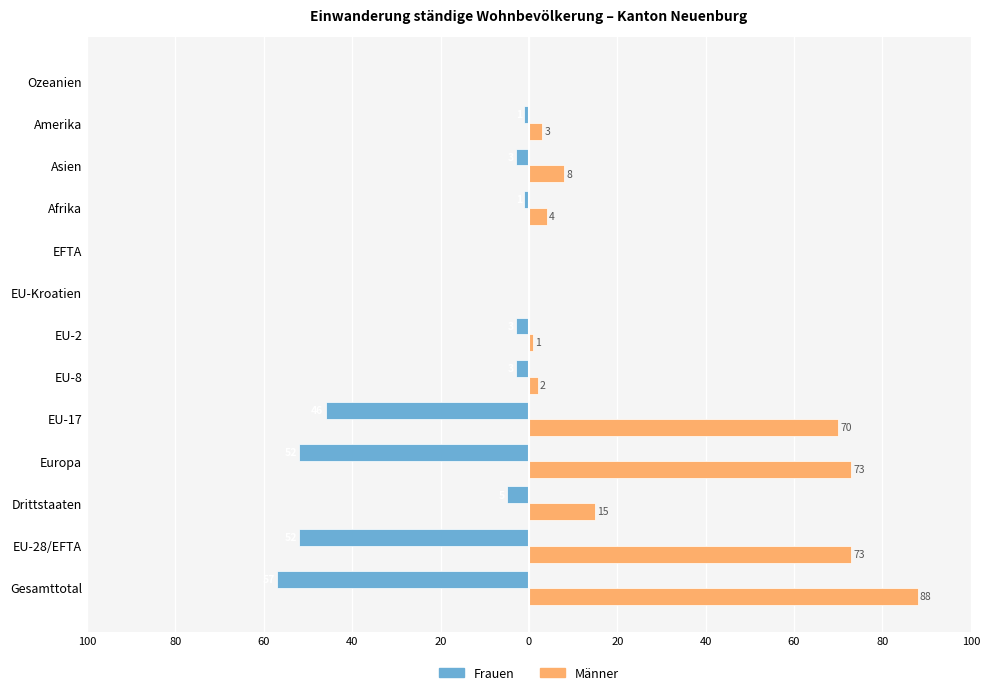

What are all the series names shown in the legend?

Frauen, Männer